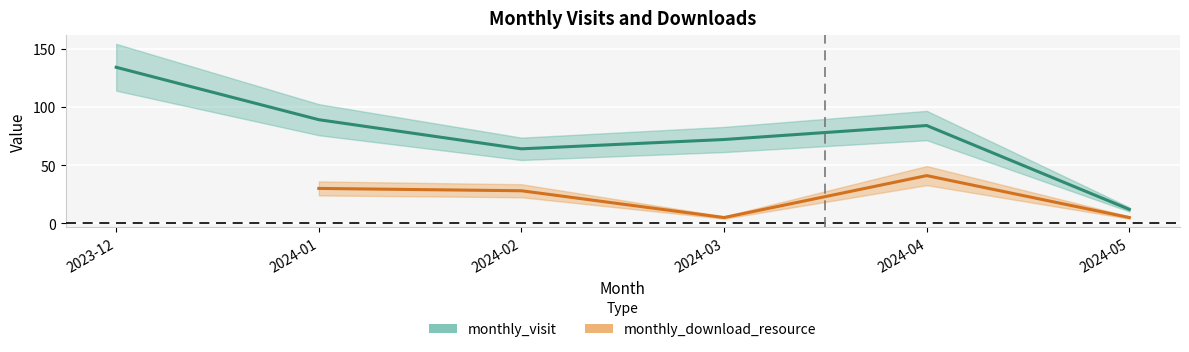

What is the value of the 1st point from the left?

134